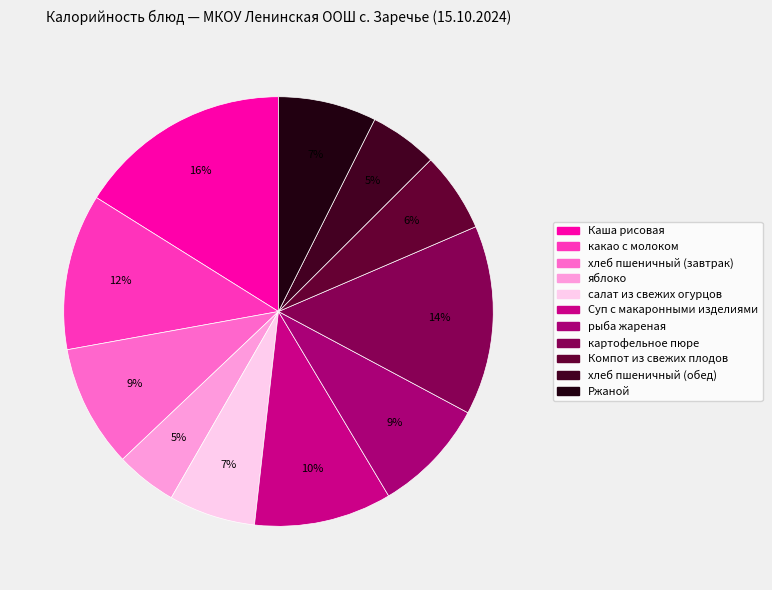

To the nearest percent, what is the combined percentage of Ржаной and картофельное пюре?

22%